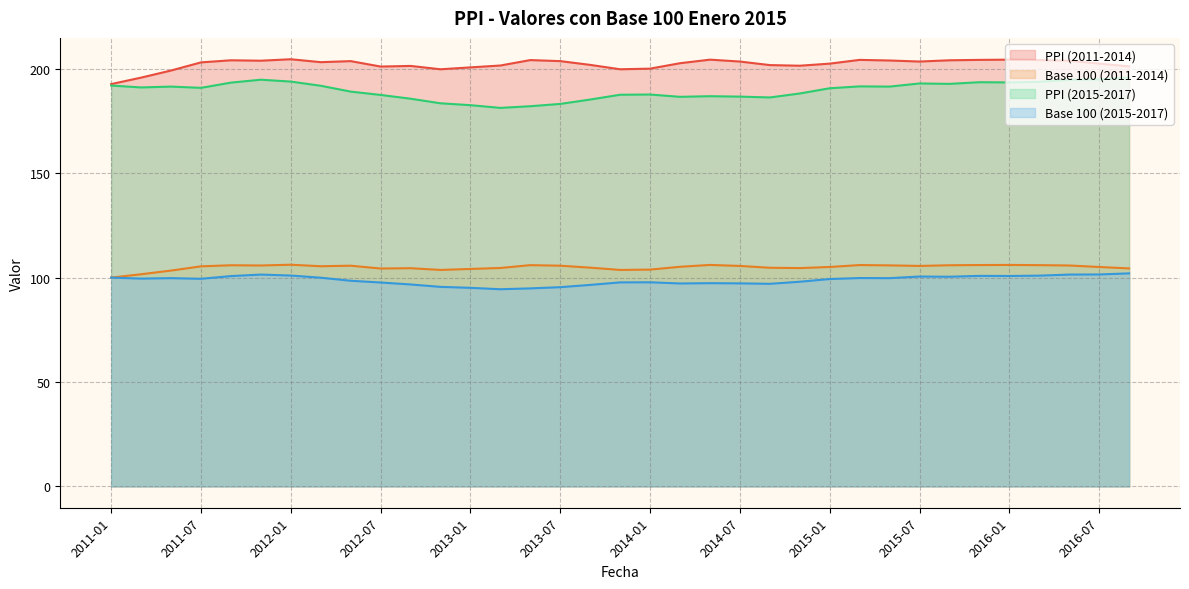

Is it true that Base 100 (2015-2017) equals 101.5 at 2016-07?

True